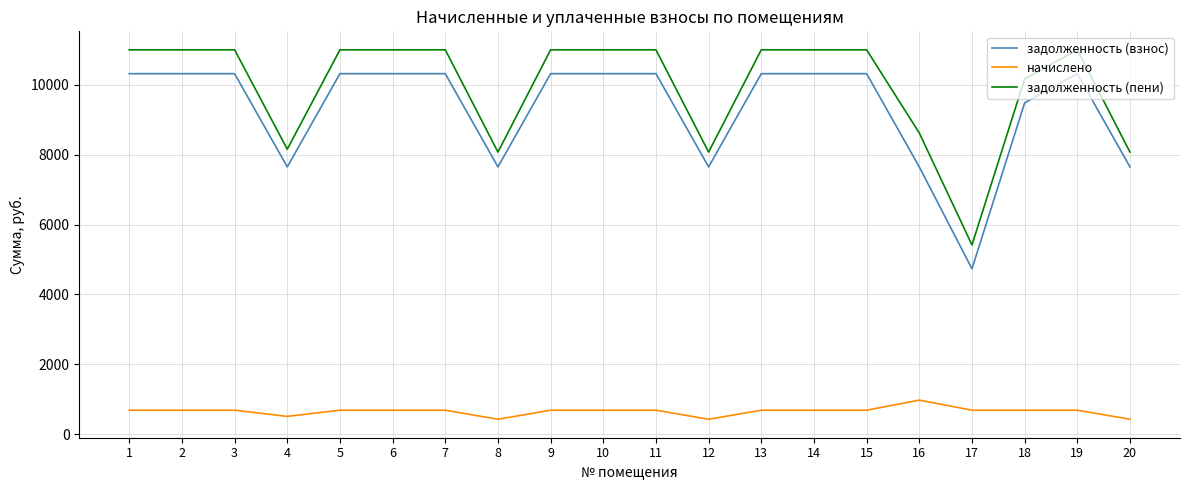

What is the total value across all series at 9?

22014.3